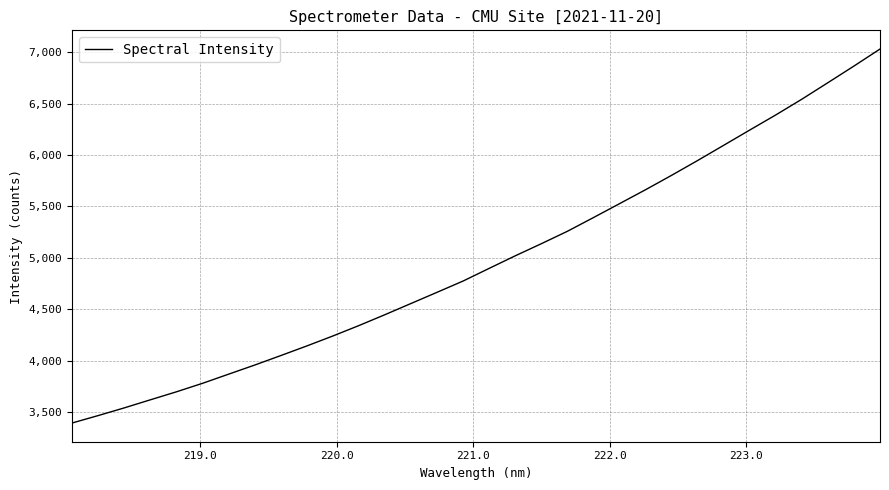

What is the smallest value displayed?

3393.2